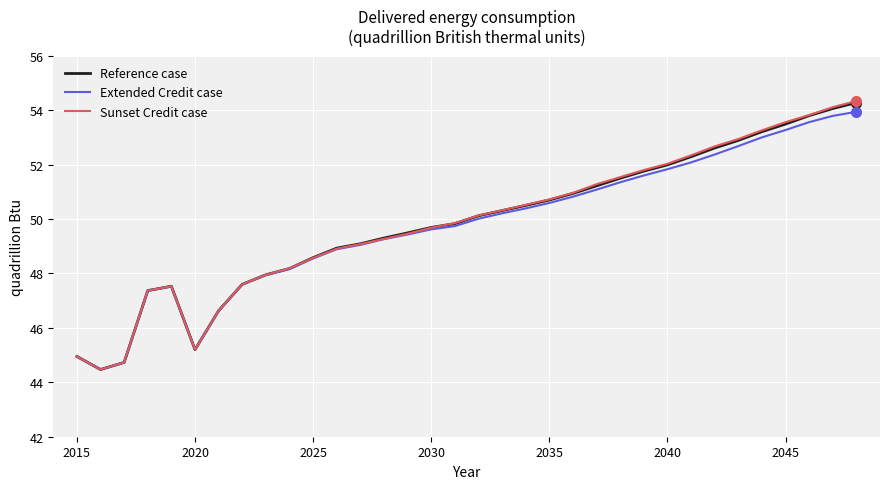

How many interior local peaks does the Sunset Credit case series have?

1